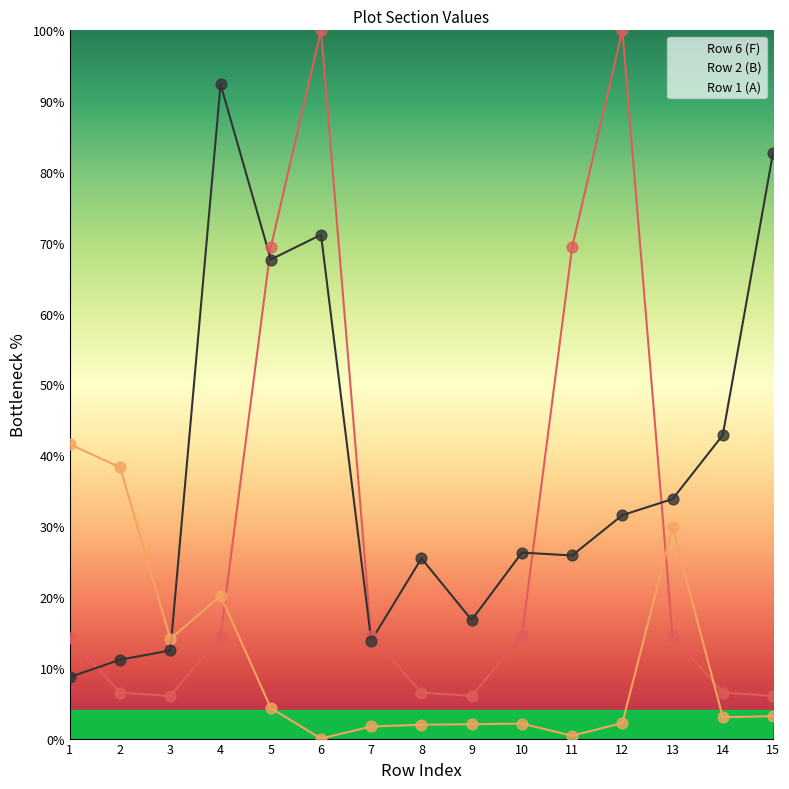

Which series has the widest spread of Y values?

Row 6 (F)